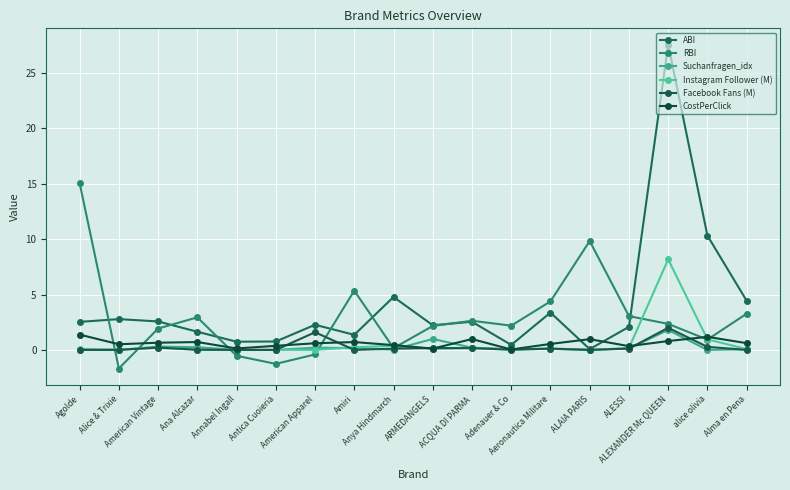

True or false: RBI has a value of -0.7 at Alice & Trixie.

False